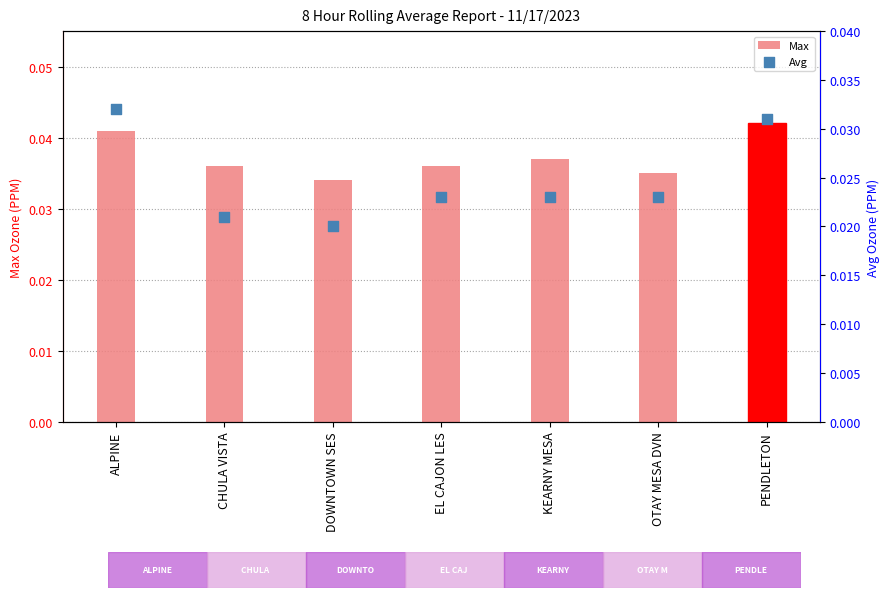

Which series reaches the maximum Y coordinate?

Max